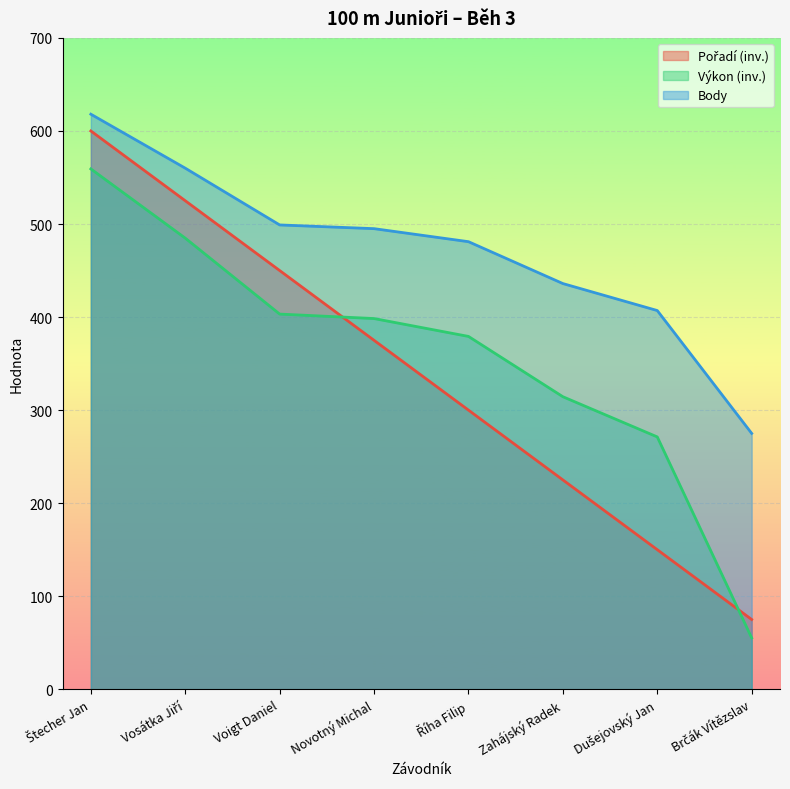

True or false: Body and Pořadí intersect in this chart.

False